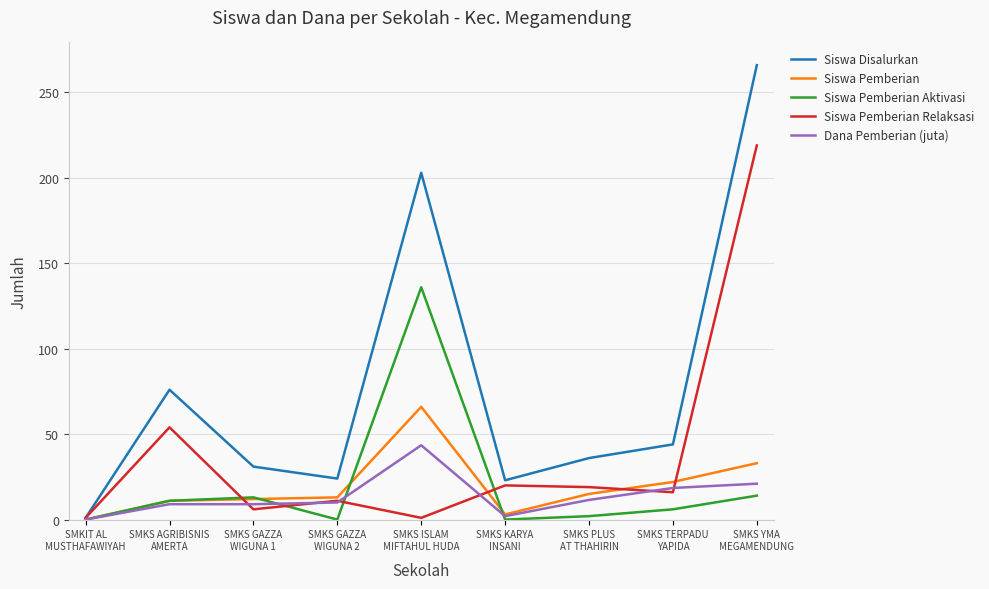

Which series has the largest range (max minus min)?

Siswa Disalurkan